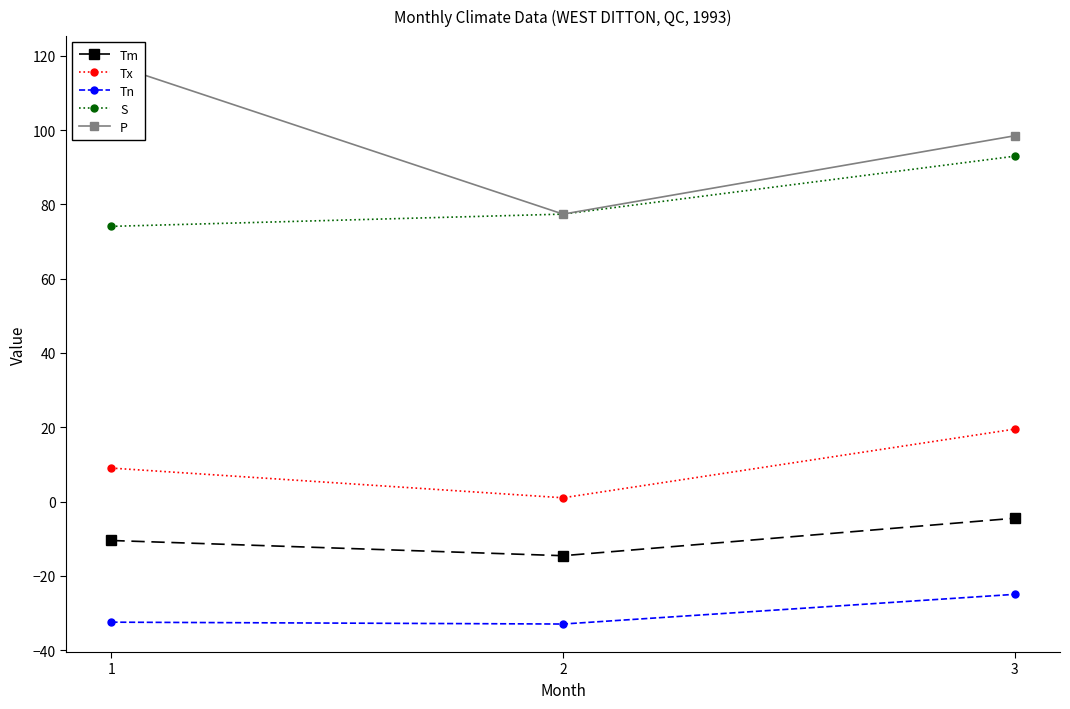

At how many categories does at least one series exceed 97?

2